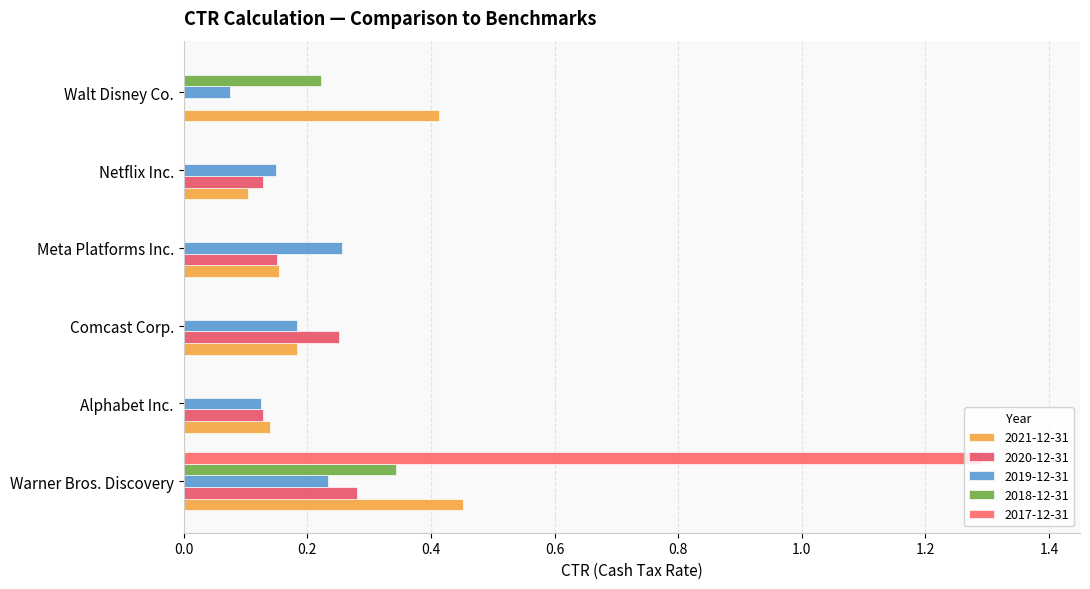

What is the total value across all series at Alphabet Inc.?

0.4